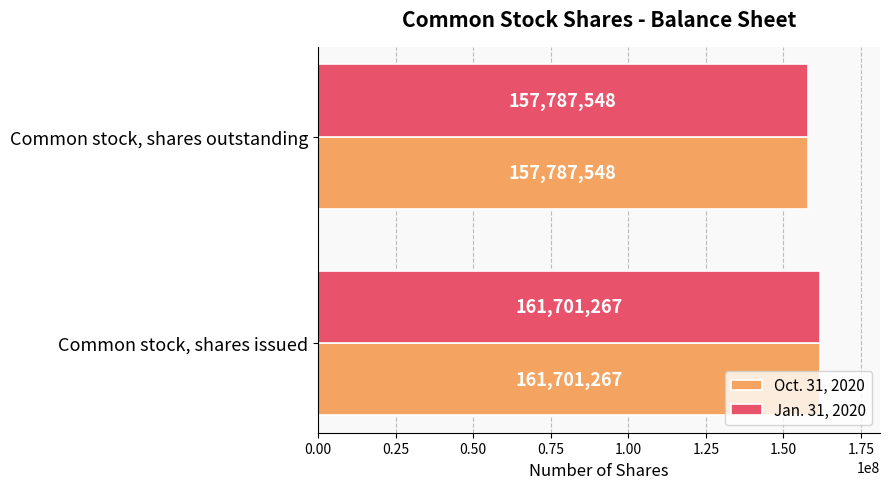

What is the sum of all Oct. 31, 2020 values?

319488815